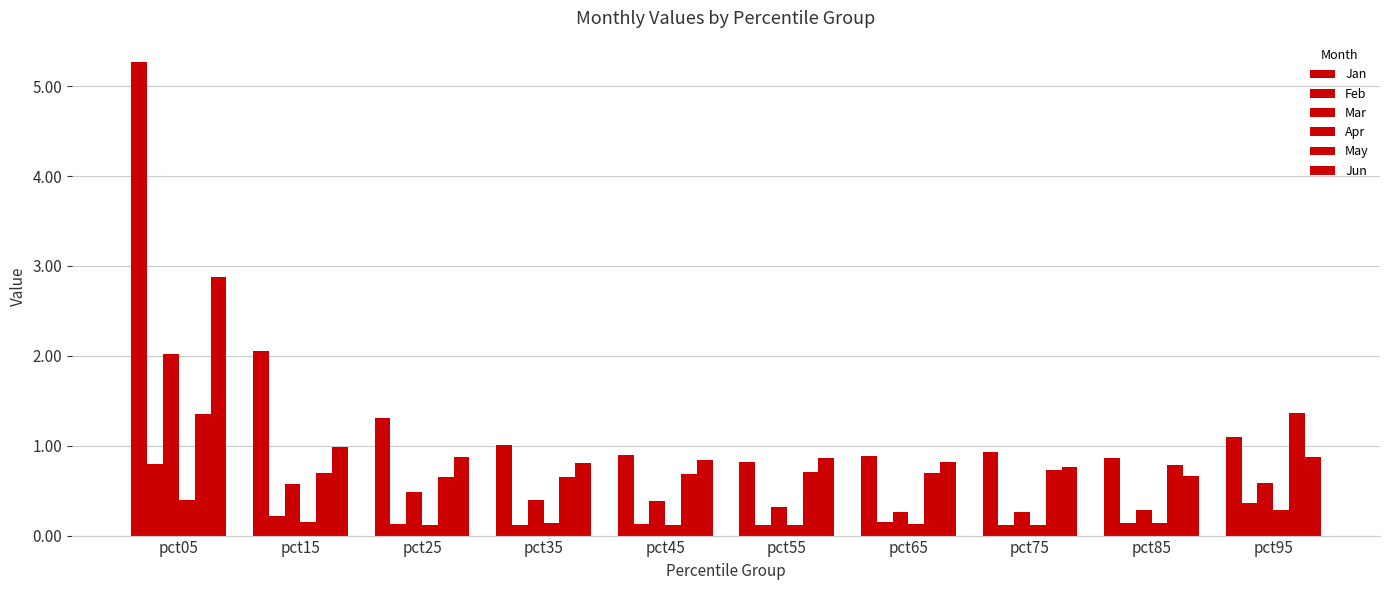

The May series shows 0.7 at pct55. True or false?

True